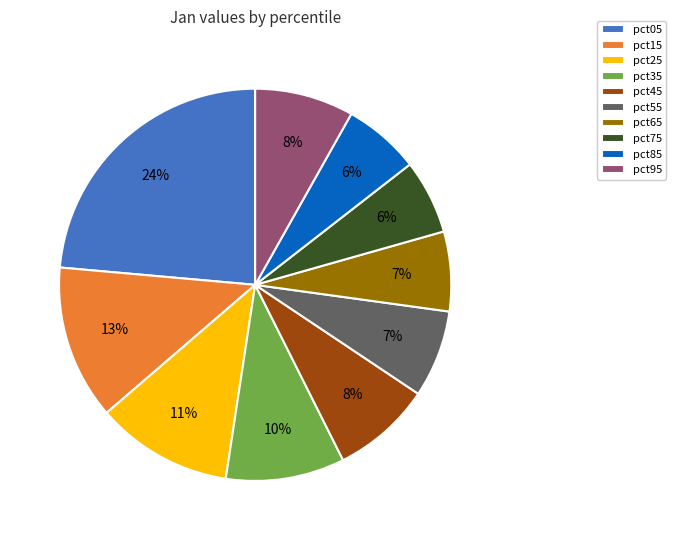

Is the sum of pct65 and pct95 greater than half?

No